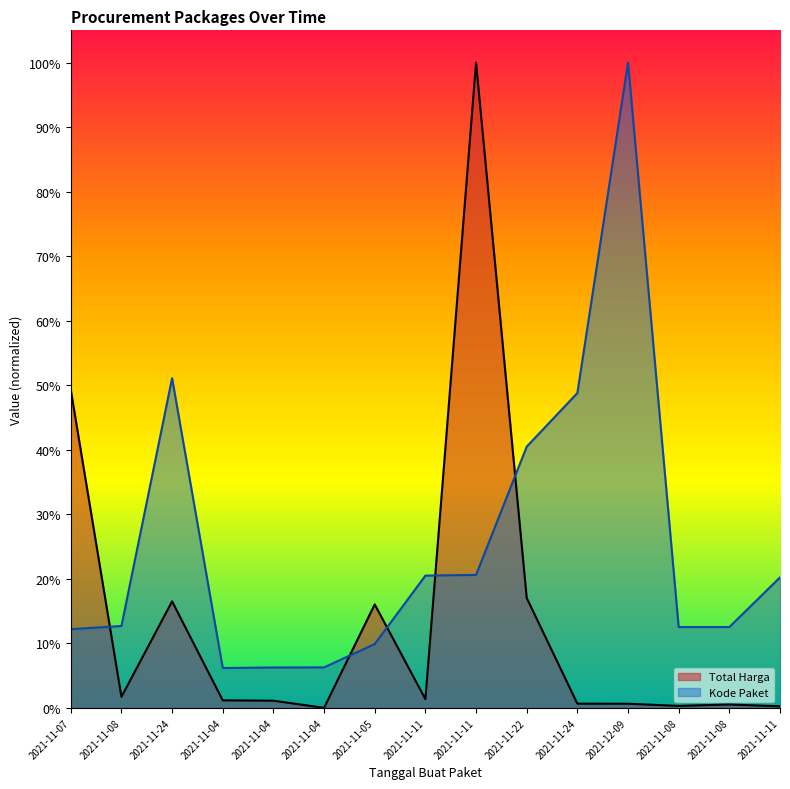

Where is the first local maximum for Total Harga?

2021-11-24